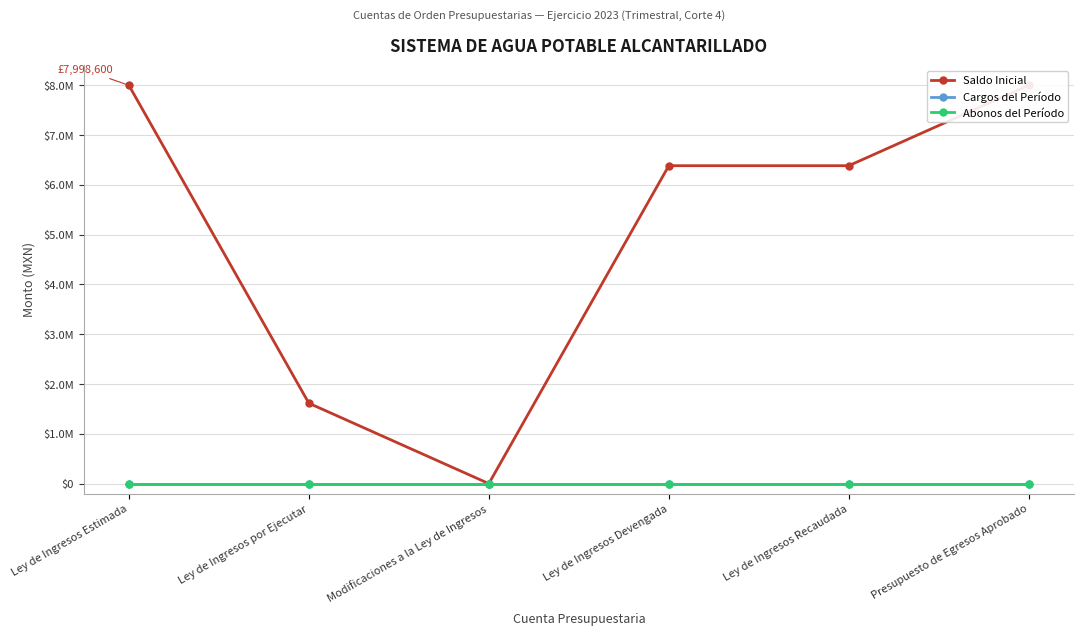

Where is Abonos del Período nearest to the value 0?

Ley de Ingresos Estimada